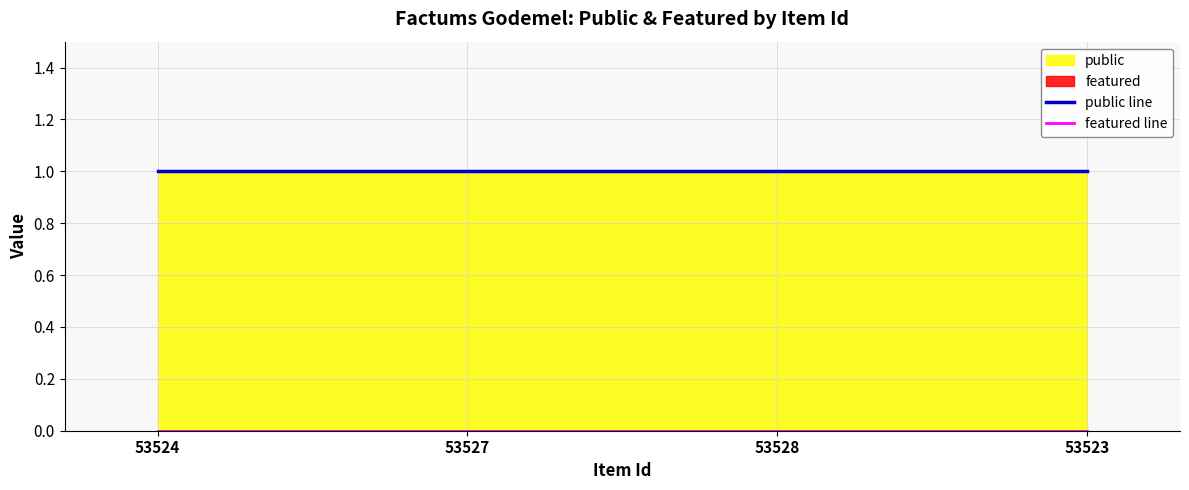

Reading left to right, extract all data points from this chart.

public line: 1	1	1	1
featured line: 0	0	0	0